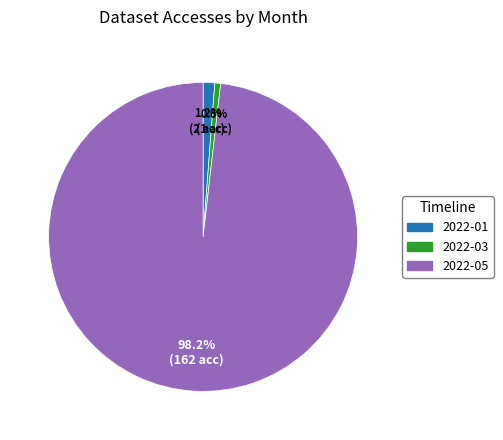

Does any single category account for the majority?

Yes